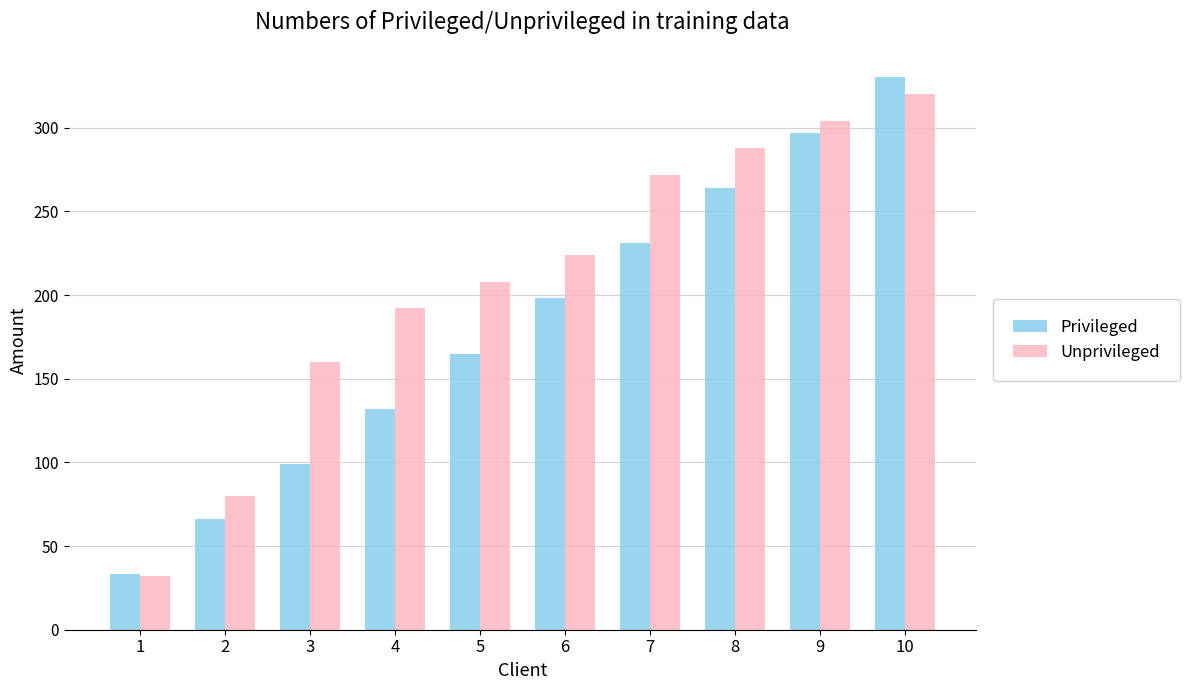

At which category does the chart reach its peak across all series?

10